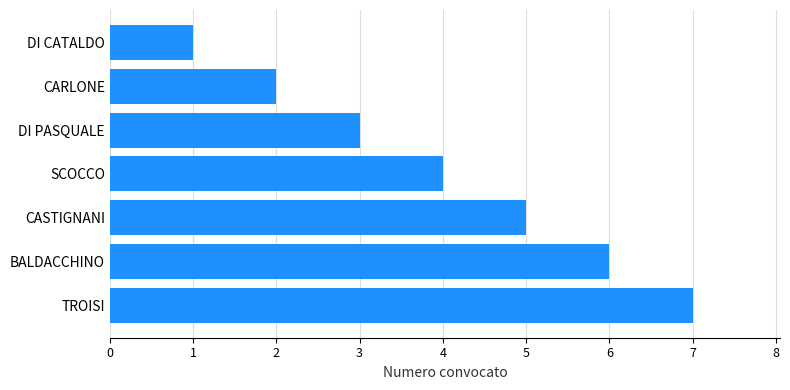

What is the greatest value displayed?

7